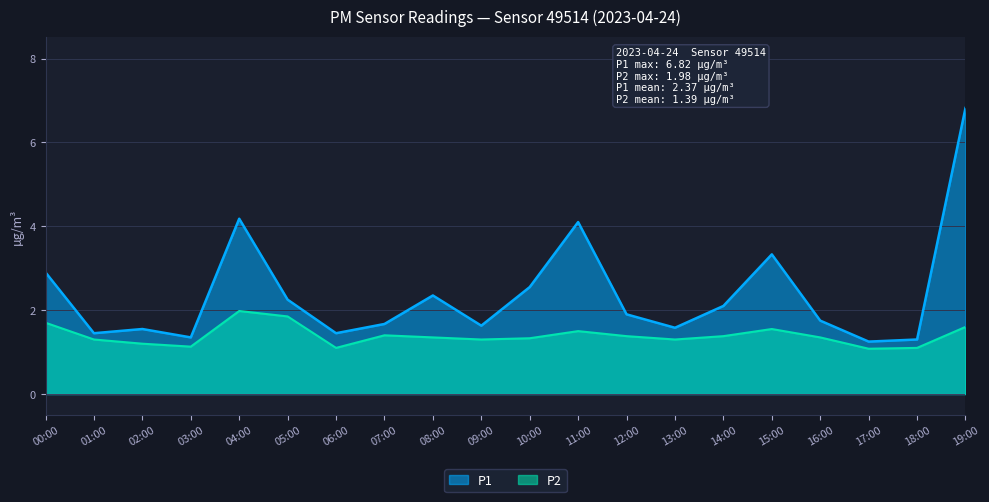

Is the value of P2 at 07:00 greater than the value of P1 at 06:00?

No